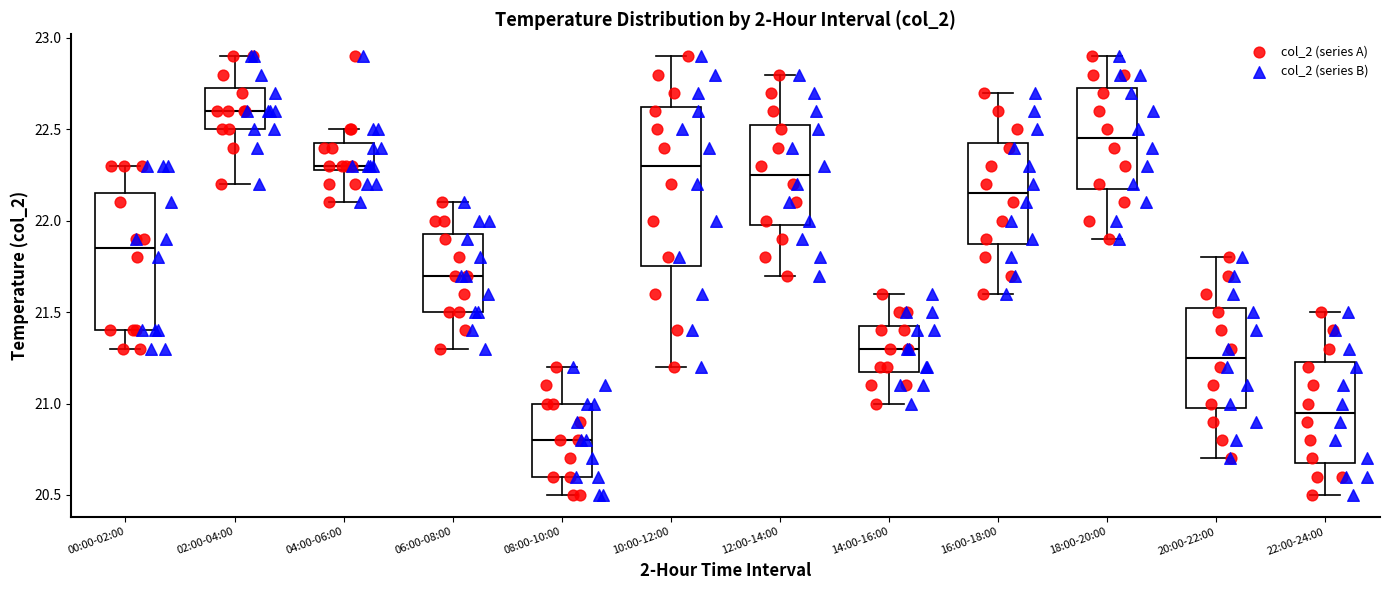

Which box is the tallest, from its lower edge to its upper edge?

10:00-12:00